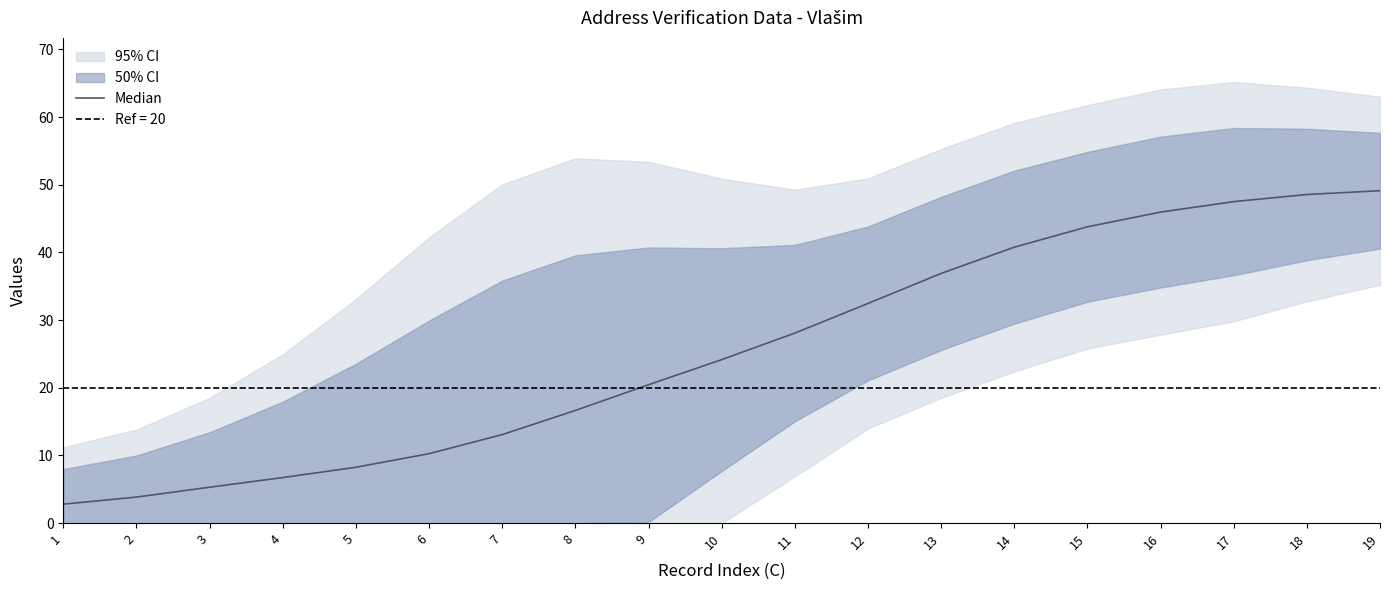

Does the chart display data point markers on the line(s)?

No